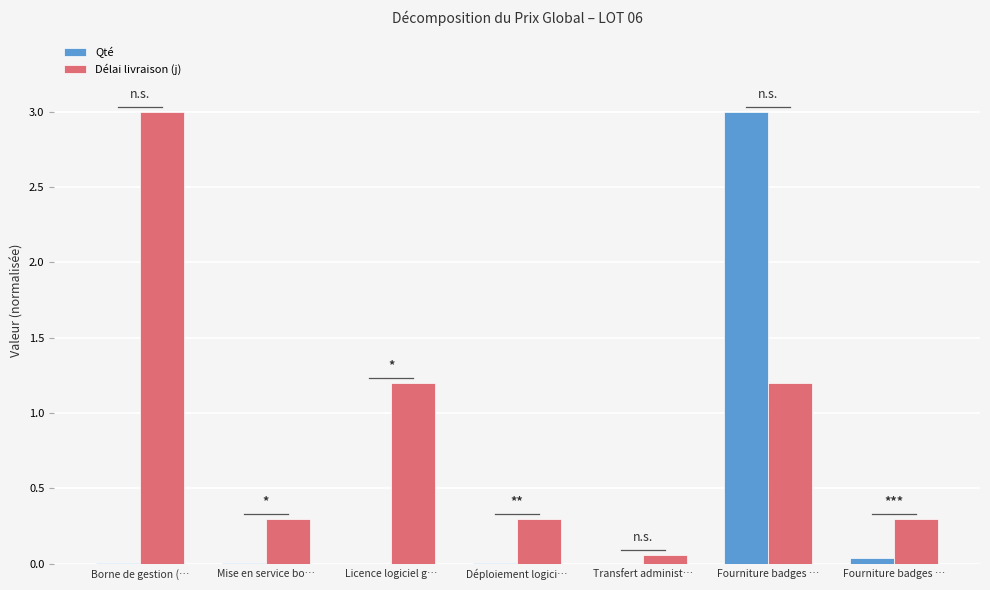

At which label does Qté reach its minimum?

Licence logiciel g…